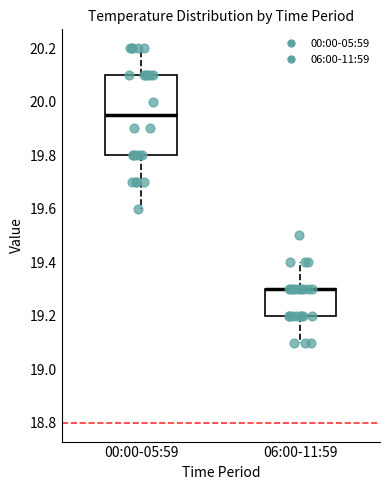

Where is the upper edge of the box for 00:00-05:59 on the y-axis? The values are not printed on the chart, so give them approximately, as read against the axis.

20.10